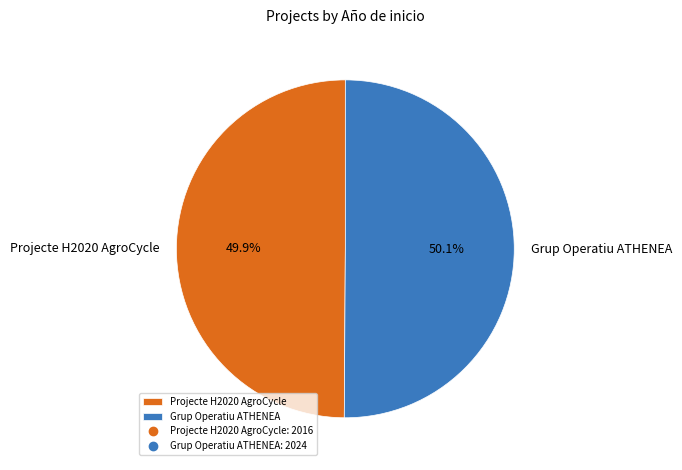

To the nearest percent, what is the average slice percentage?

50%